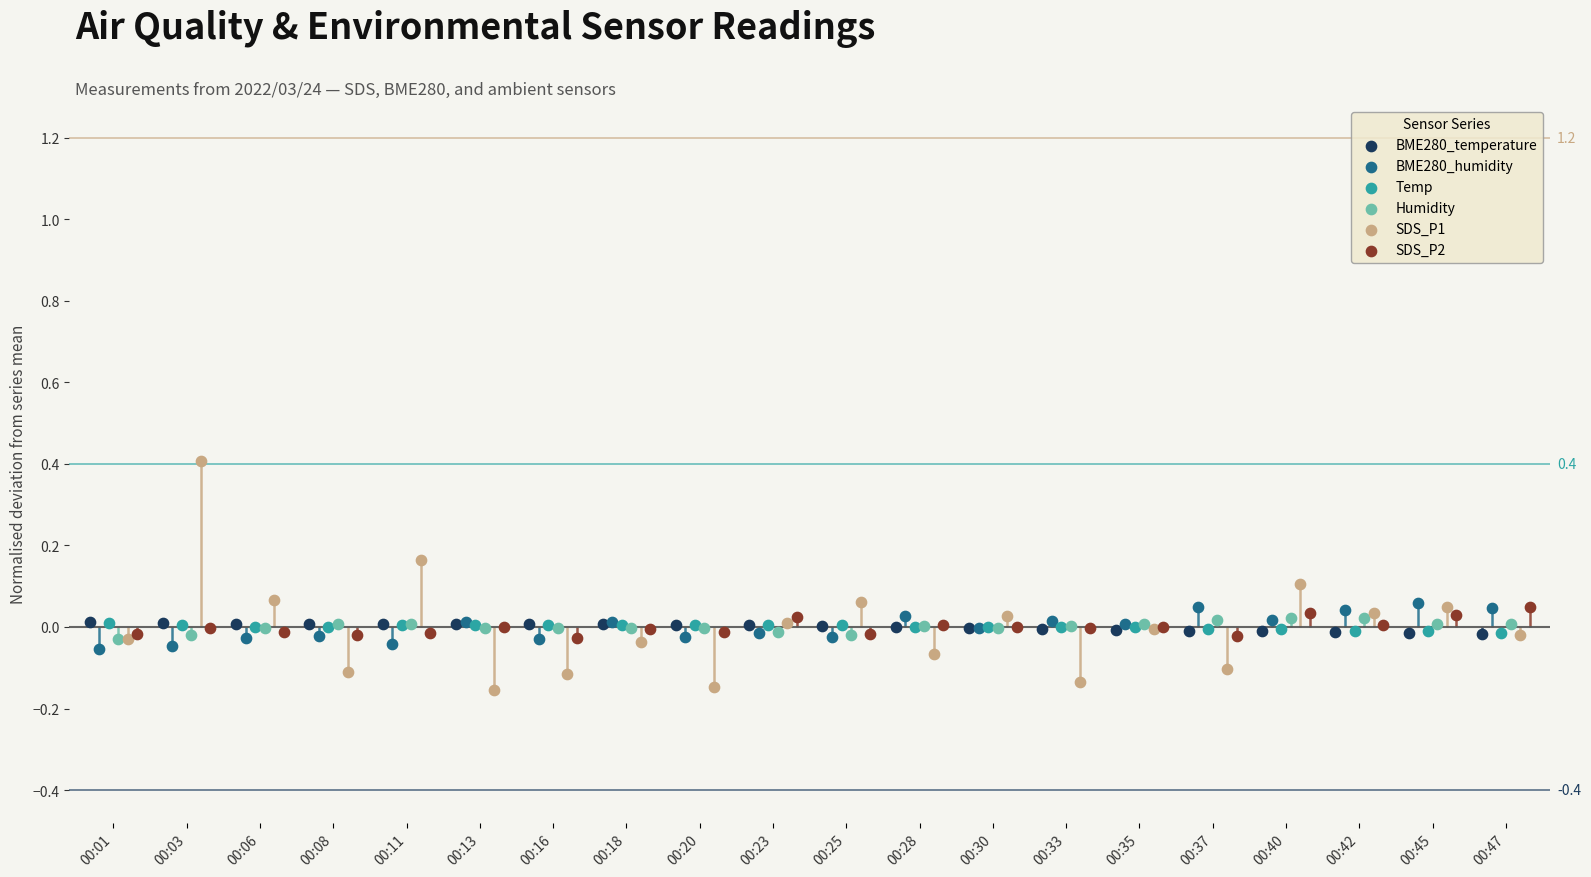

Which series has the largest Y range (max minus min)?

SDS_P1